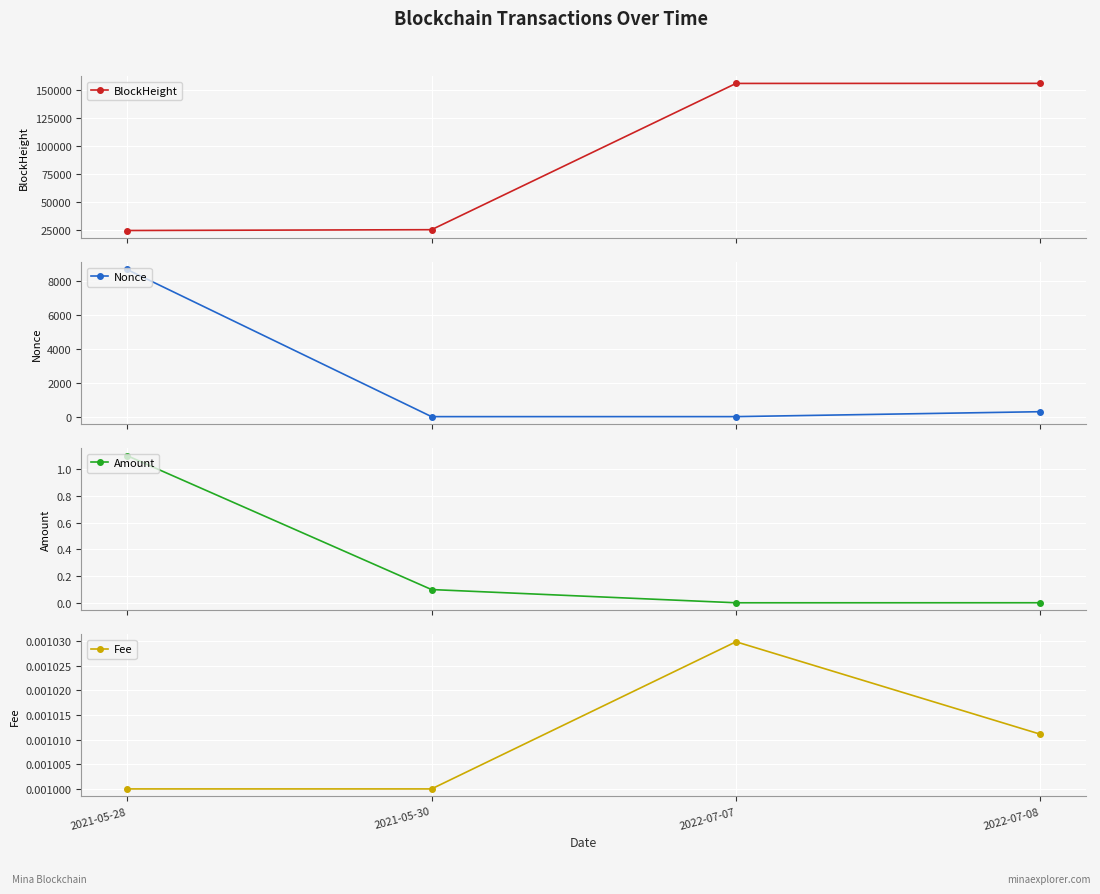

At which label does Amount reach its minimum?

2022-07-07